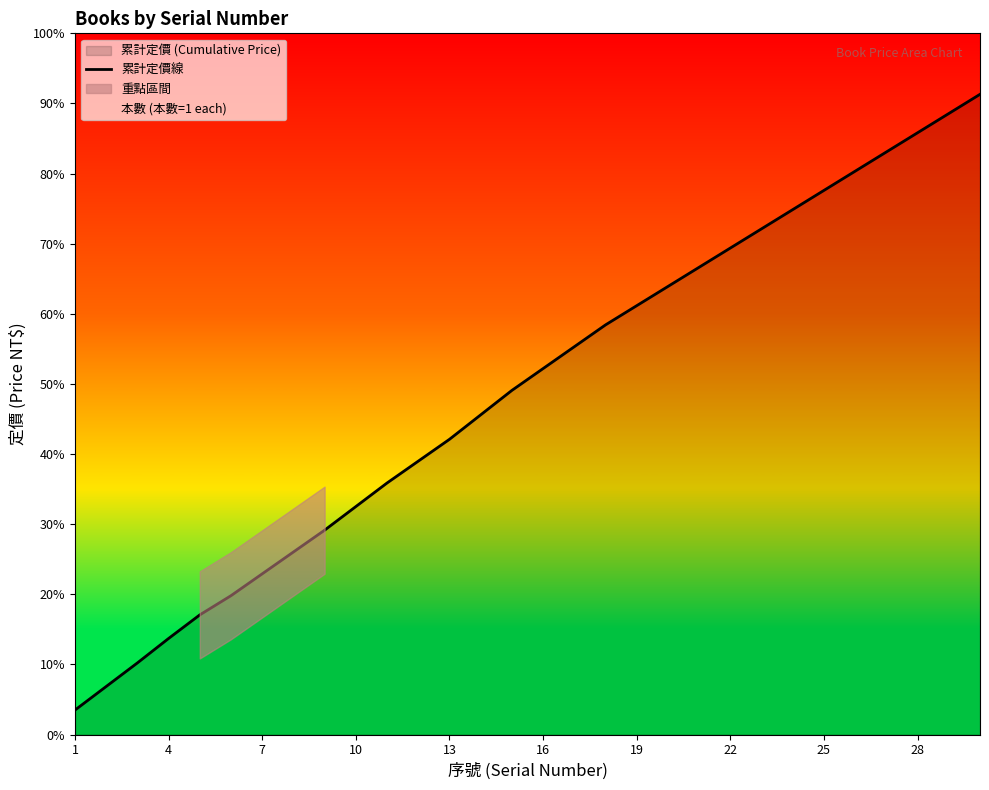

What is the change in value from 12 to 28?

+149.6